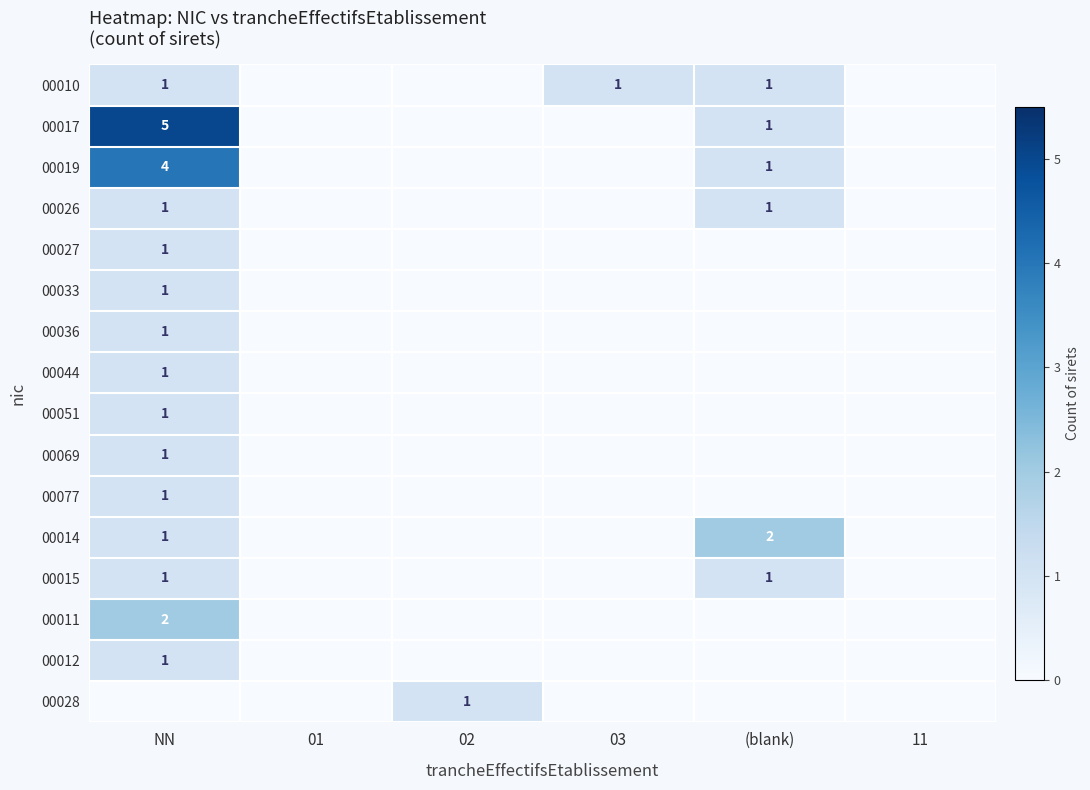

The 00019 series shows 0 at (blank). True or false?

False